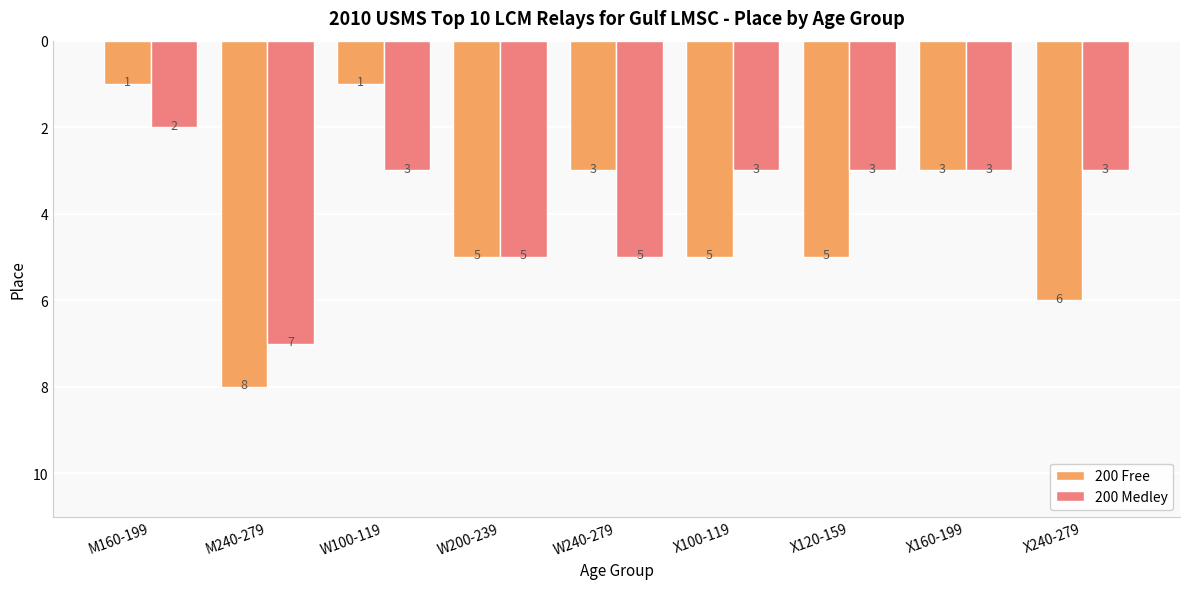

Is the value of 200 Free at M160-199 greater than the value of 200 Medley at M240-279?

No